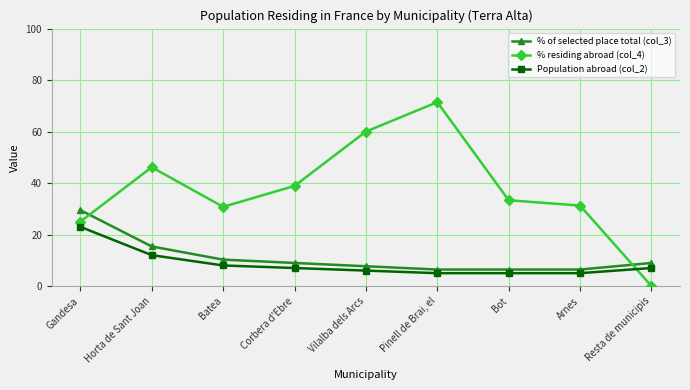

At which label does % of selected place total (col_3) first exceed 8?

Gandesa